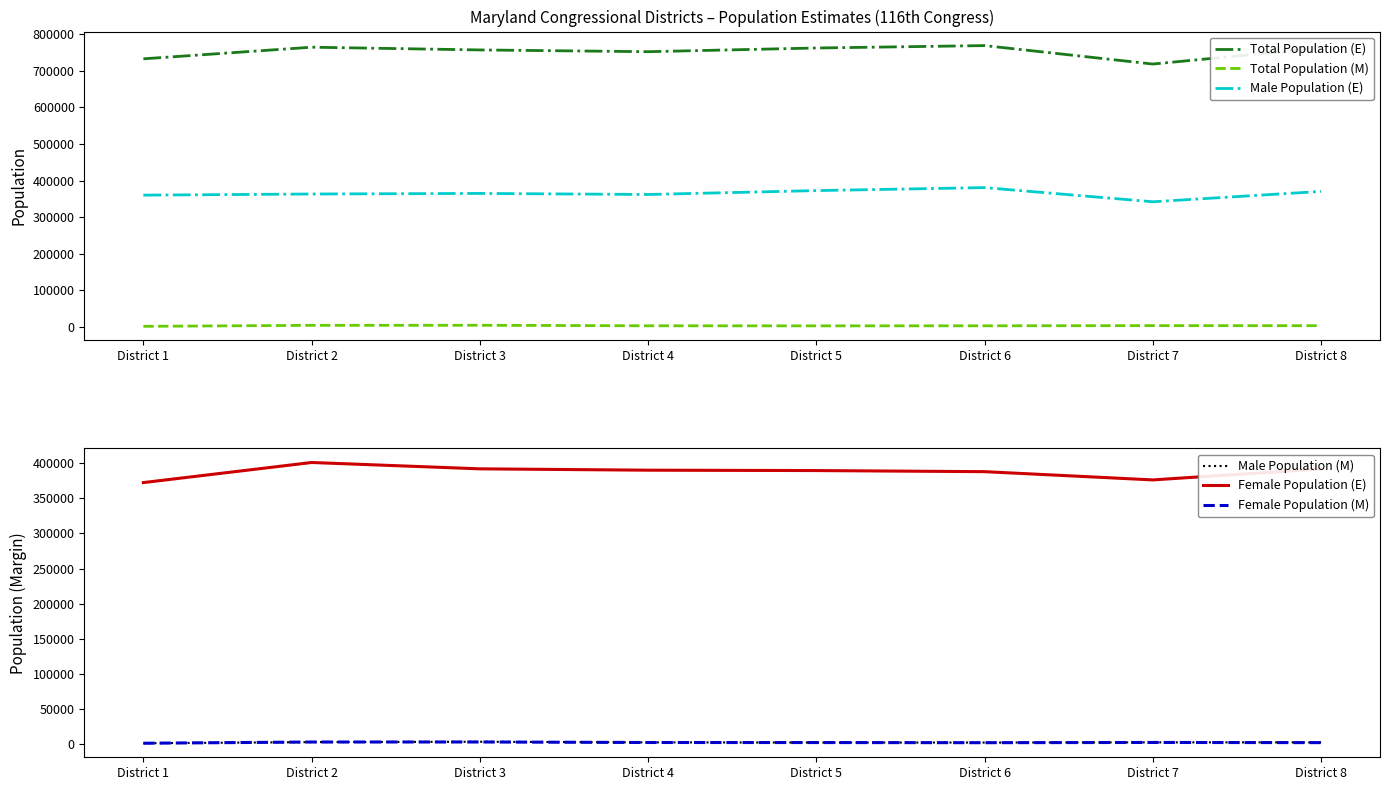

Which category has the lowest value across all series?

District 1